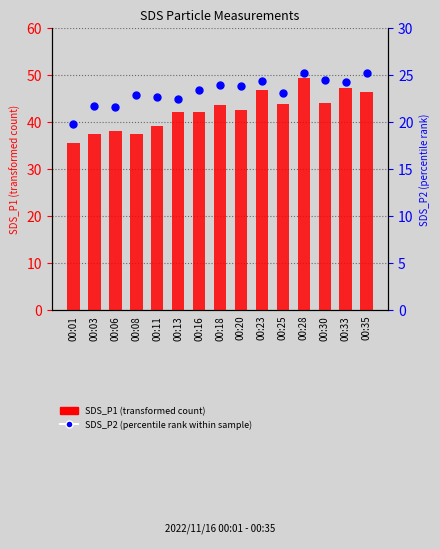

At which category is the sum across all series the highest?

00:28